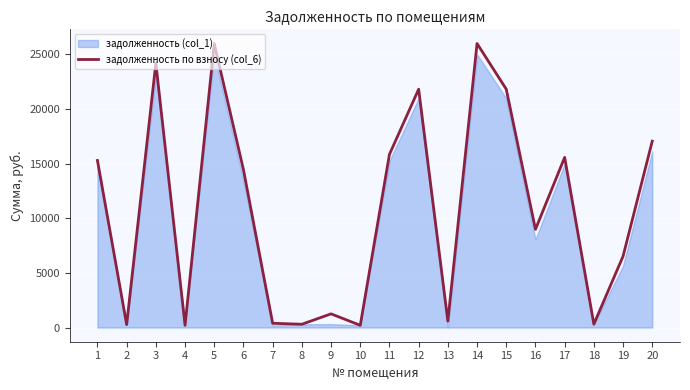

List the labels in order of value, smallest first.

4, 10, 2, 8, 18, 7, 13, 9, 19, 16, 6, 1, 17, 11, 20, 12, 15, 3, 5, 14